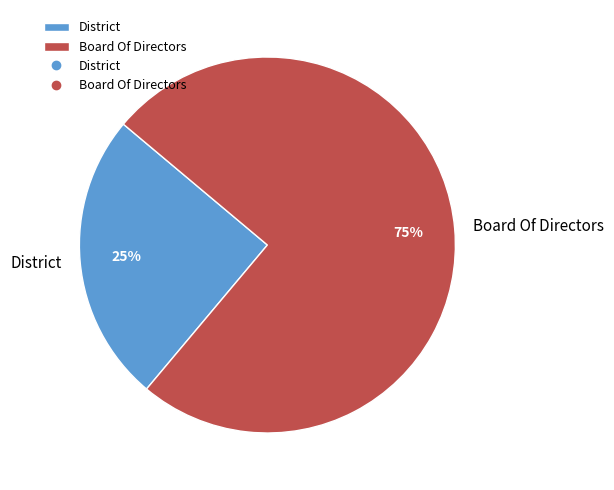

To the nearest percent, what is the difference between the largest and smallest slice percentages?

50%